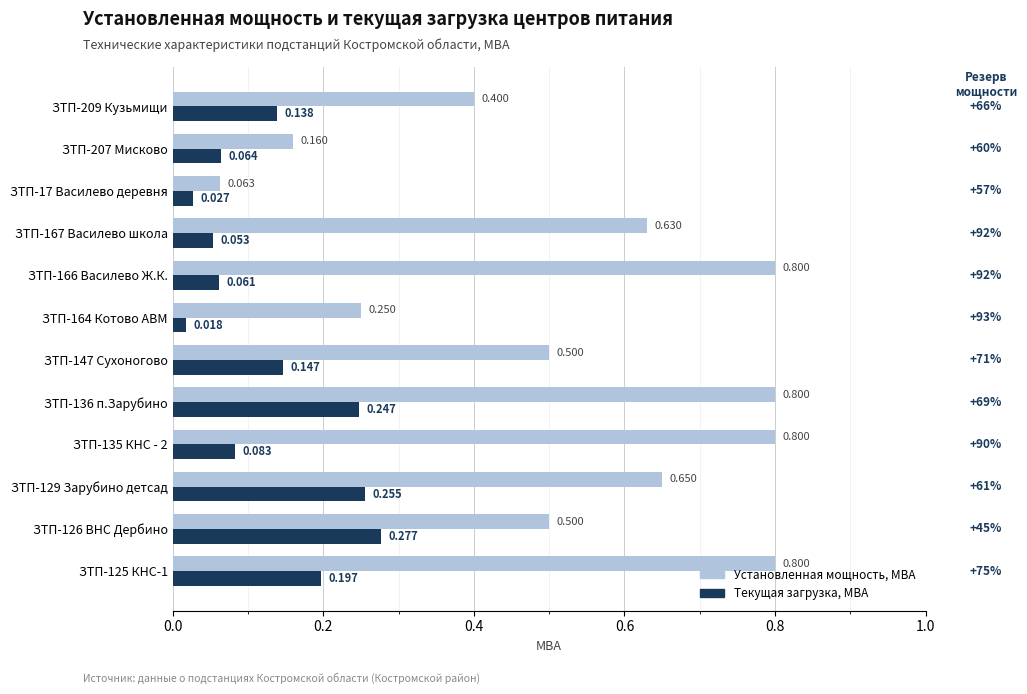

Which series changed the most between ЗТП-125 КНС-1 and ЗТП-164 Котово АВМ?

Установленная мощность, МВА